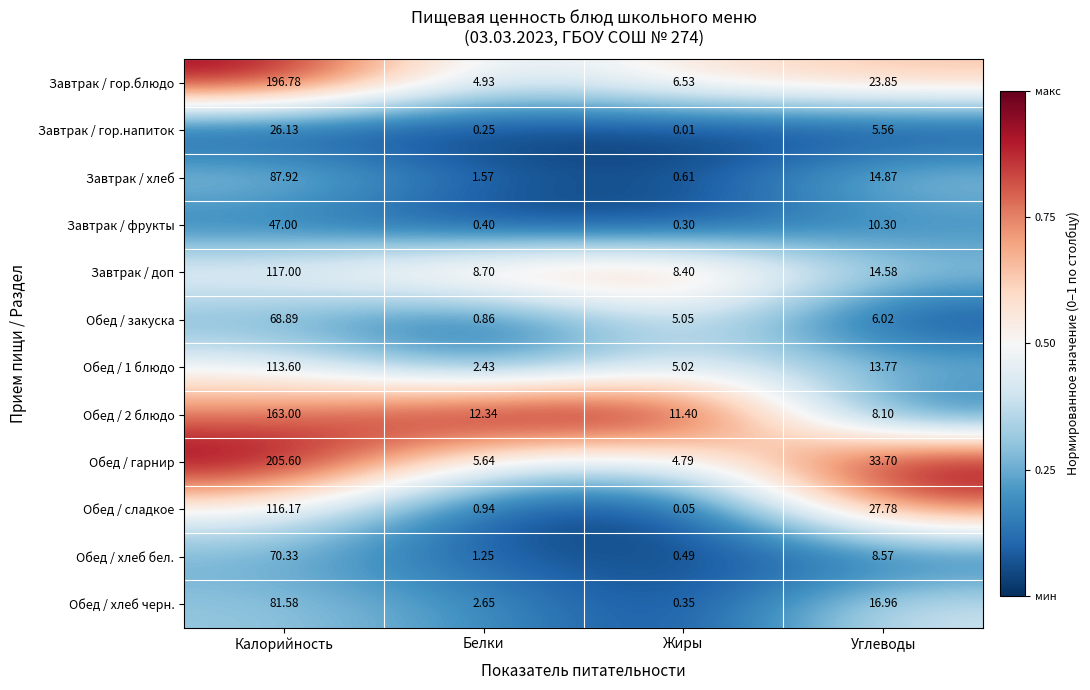

At which category is the sum across all series the highest?

Калорийность